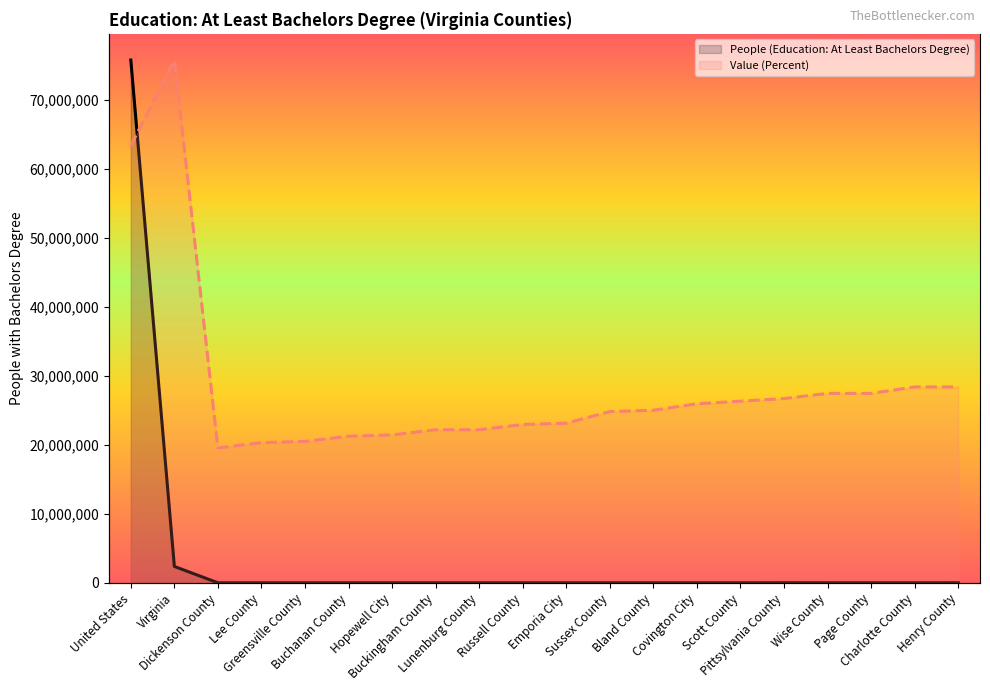

Rank the series by their average value, from highest to lowest.

Value (Percent), People (Education: At Least Bachelors Degree)